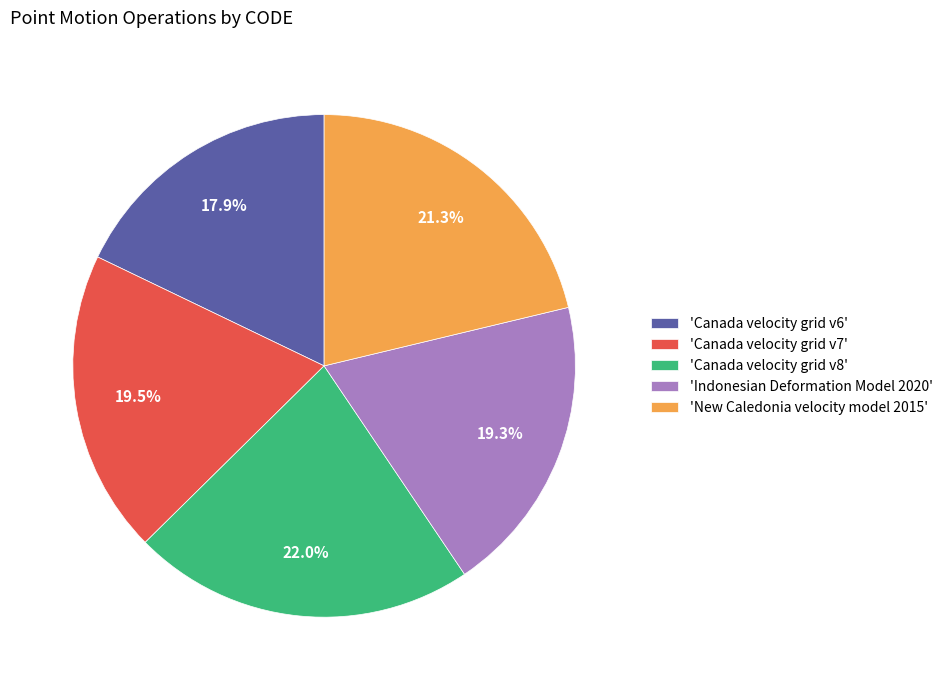

What portion of the pie excludes 'Canada velocity grid v7'?

80.5%